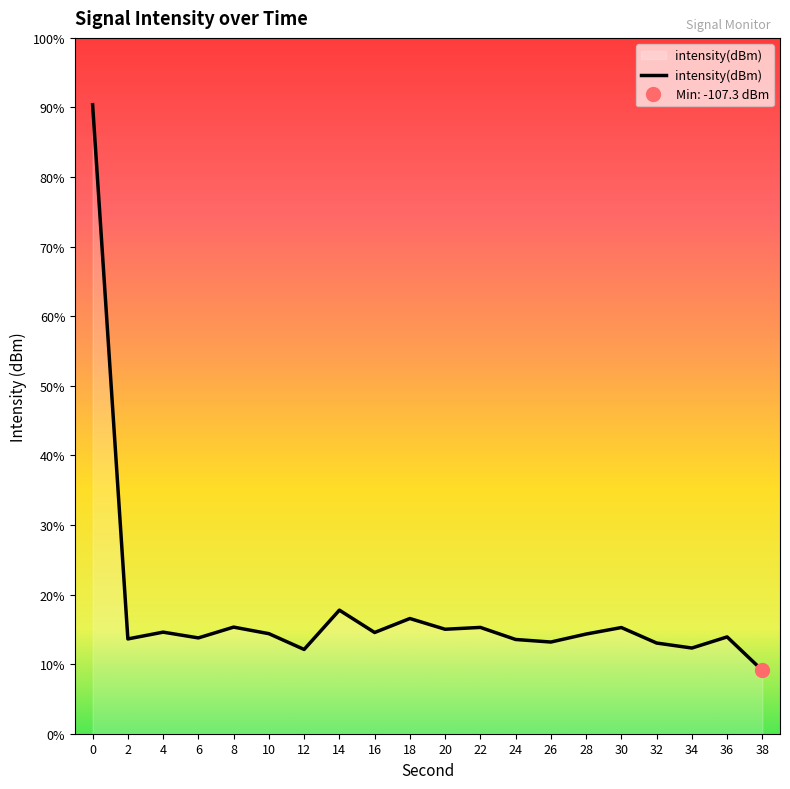

The chart shows a value of -154.0 at 4. True or false?

False